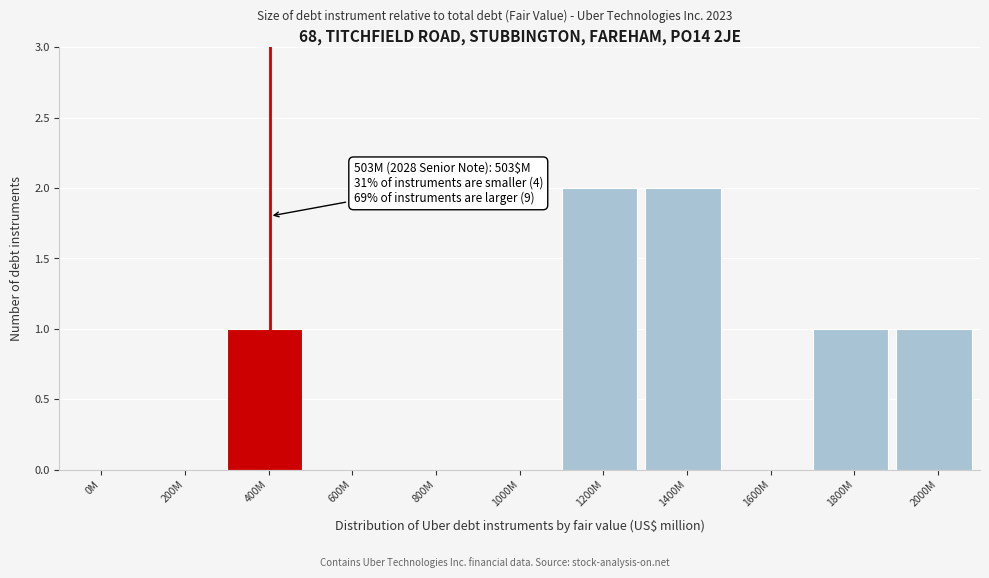

Reading left to right, list all the values displayed in this chart.

0M=0	200M=0	400M=1	600M=0	800M=0	1000M=0	1200M=2	1400M=2	1600M=0	1800M=1	2000M=1